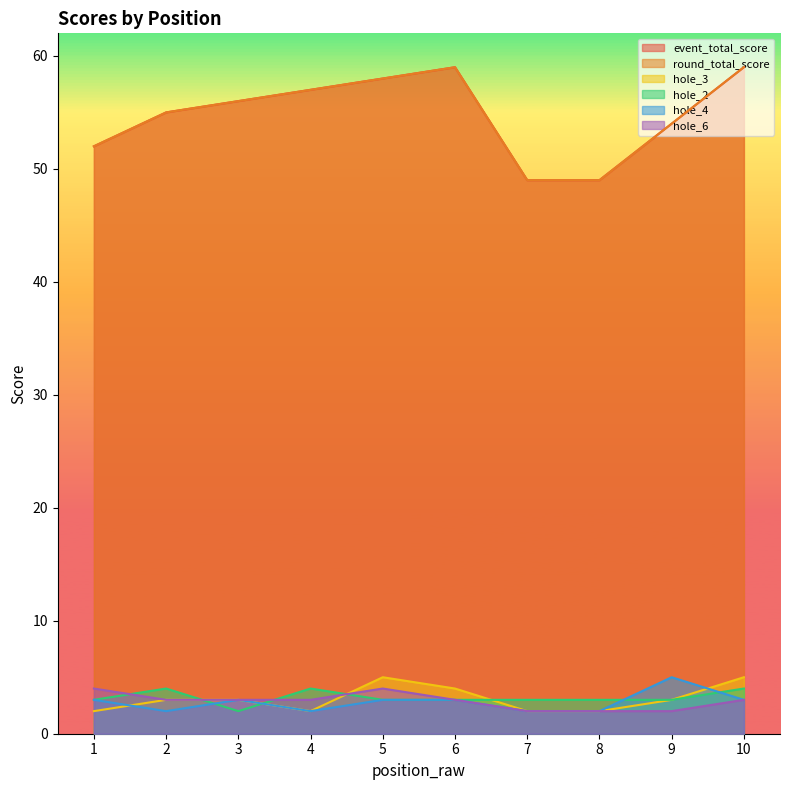

What is the sum of all hole_6 values?

29